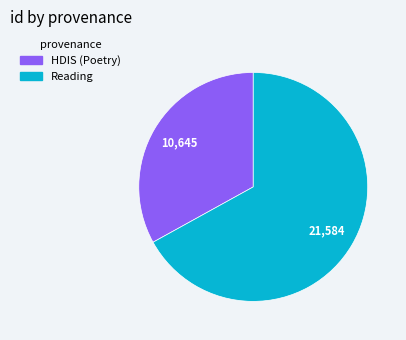

Count the number of slices in the pie.

2